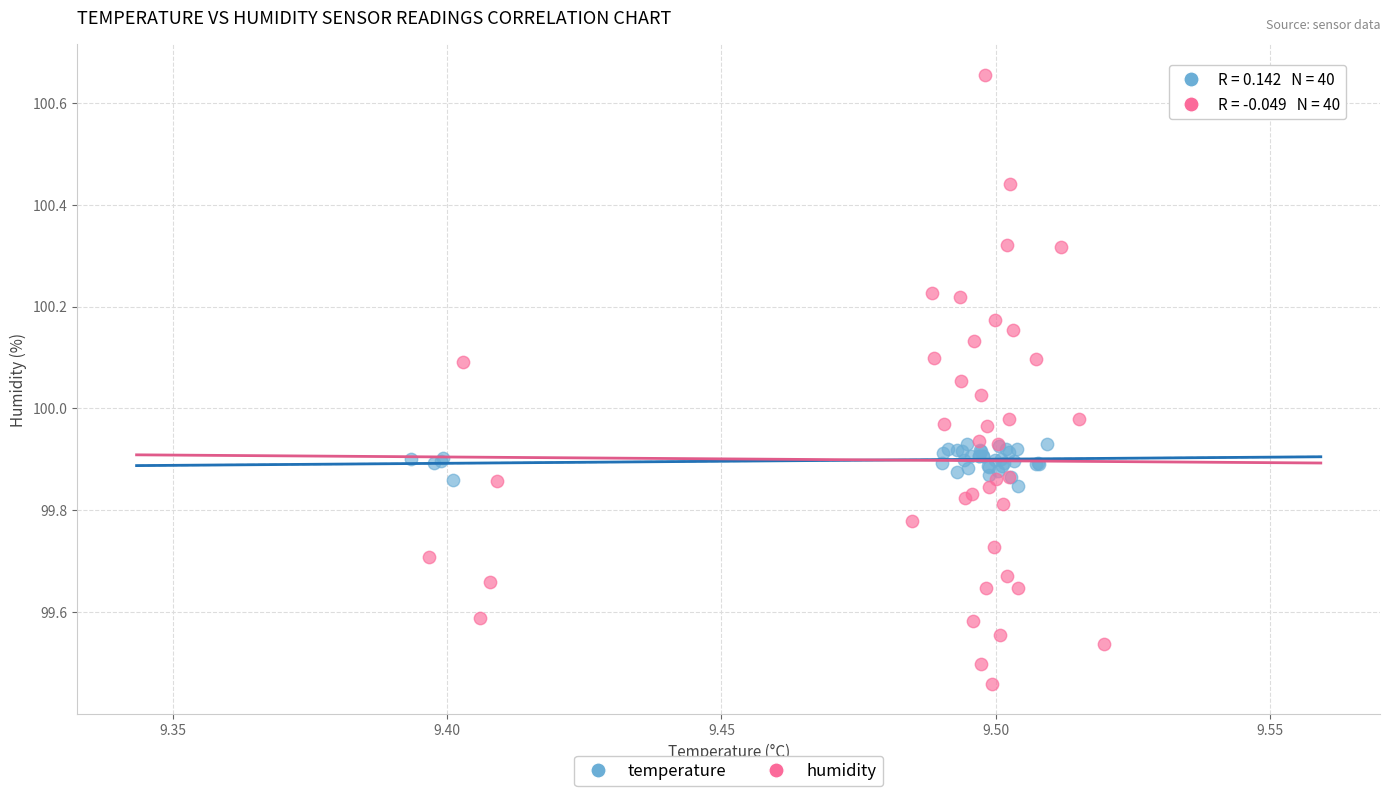

Which series has the largest Y range (max minus min)?

humidity